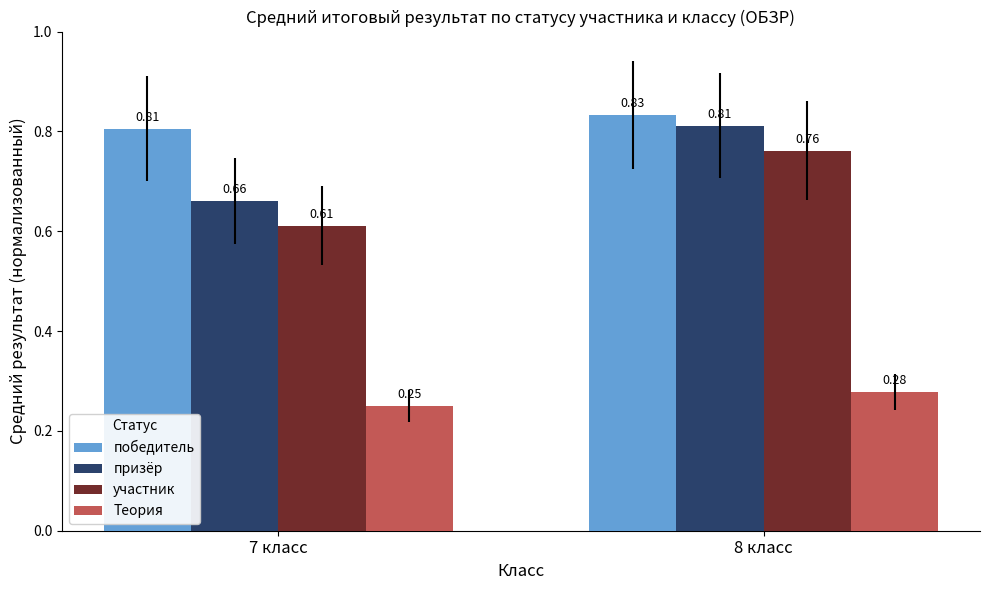

Rank the series by their maximum value, from lowest to highest.

Теория, участник, призёр, победитель